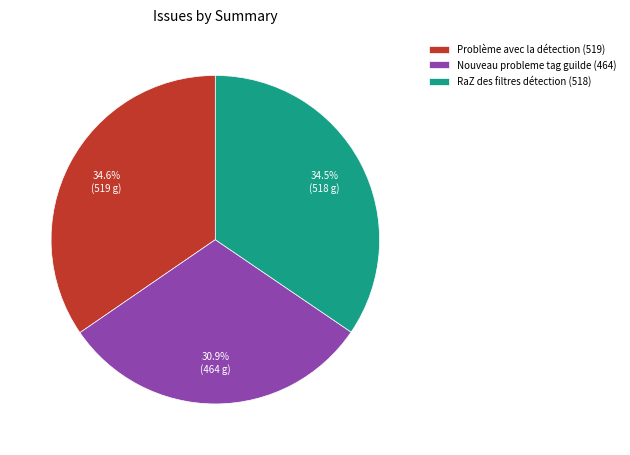

What percentage is the Problème avec la détection slice, to the nearest percent?

35%